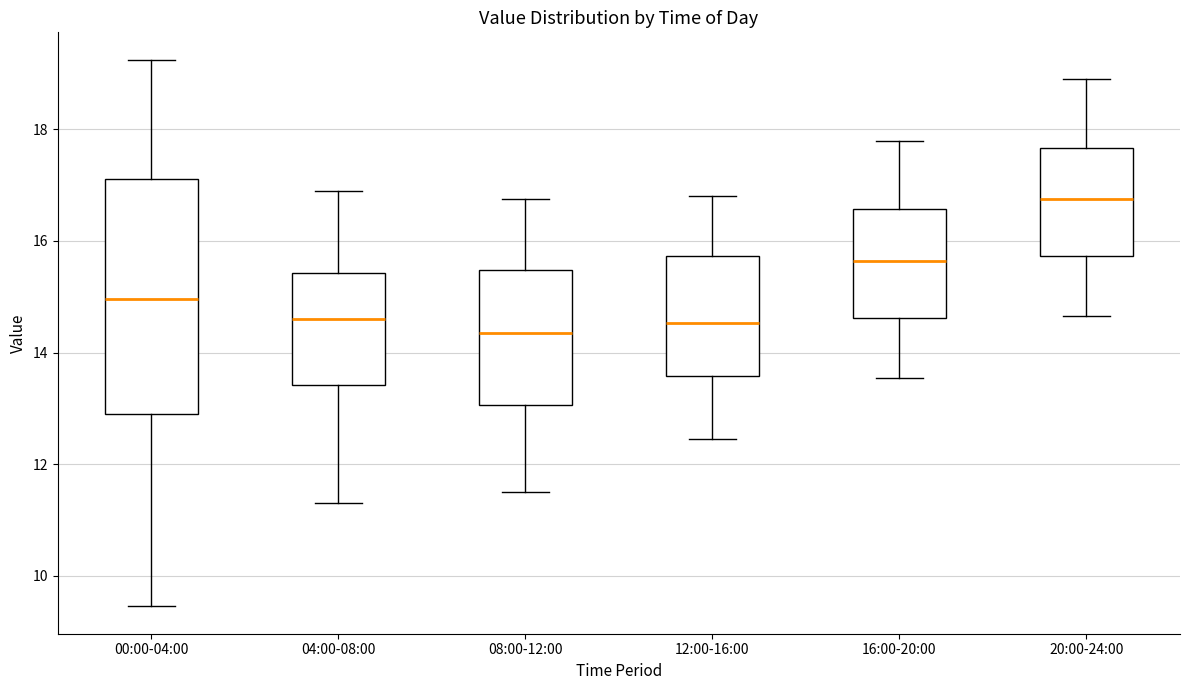

Which box's median line is the highest?

20:00-24:00